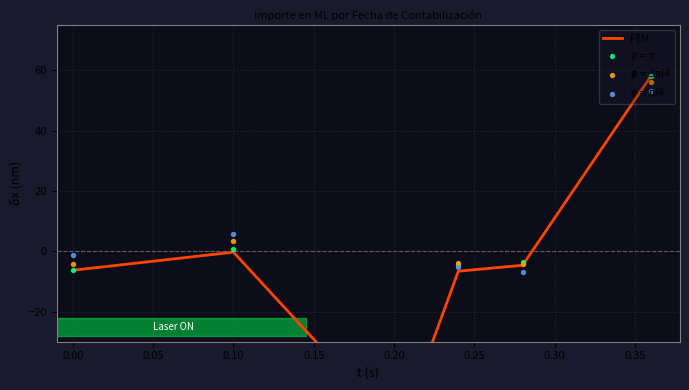

Which series reaches the maximum Y coordinate?

FEM